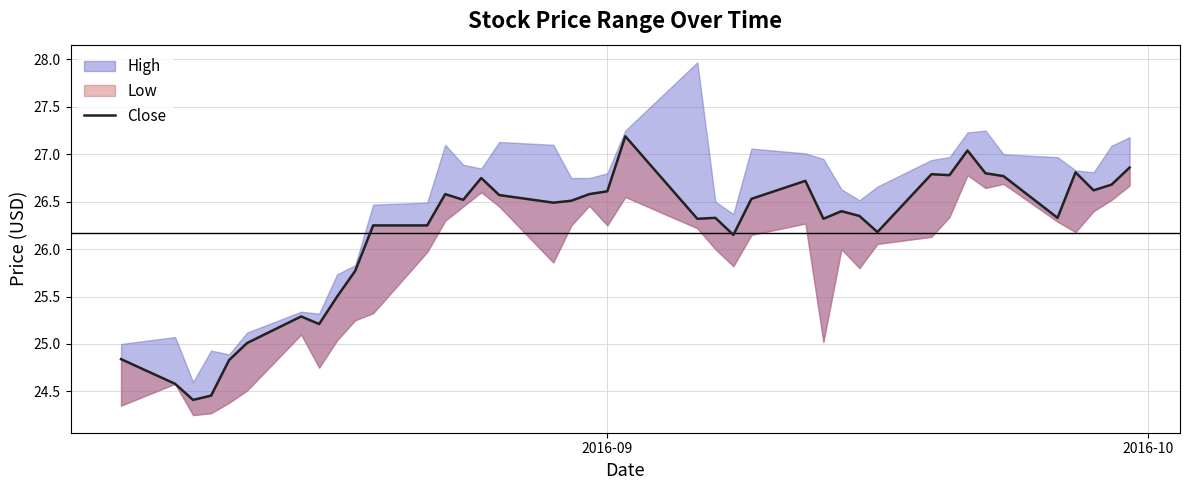

How many lines are shown in the chart?

1